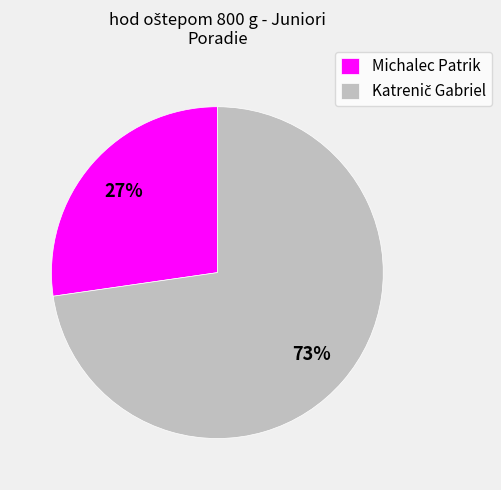

Which slice is the smallest?

Michalec Patrik